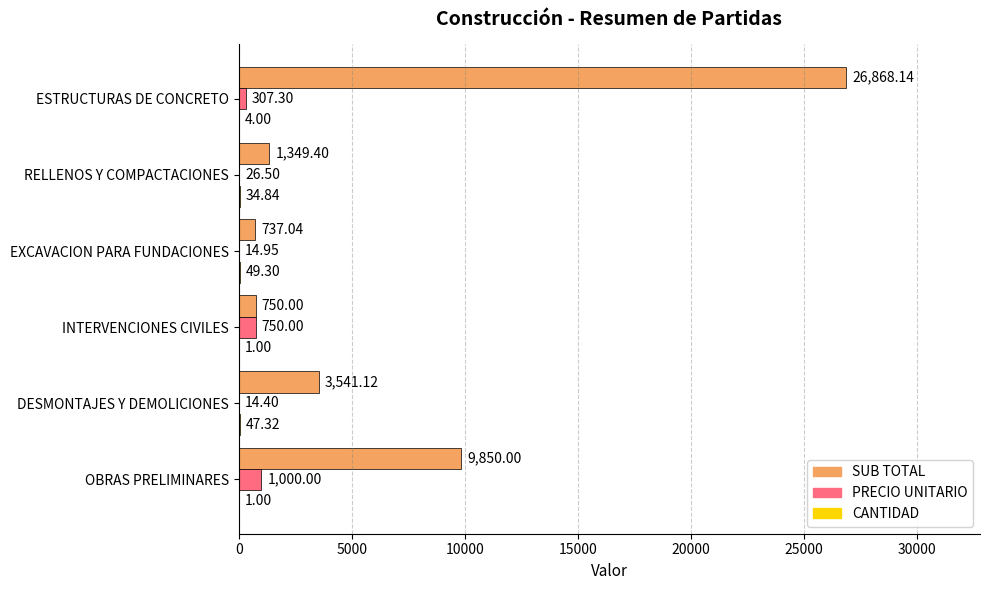

Which series changed the most between RELLENOS Y COMPACTACIONES and ESTRUCTURAS DE CONCRETO?

SUB TOTAL